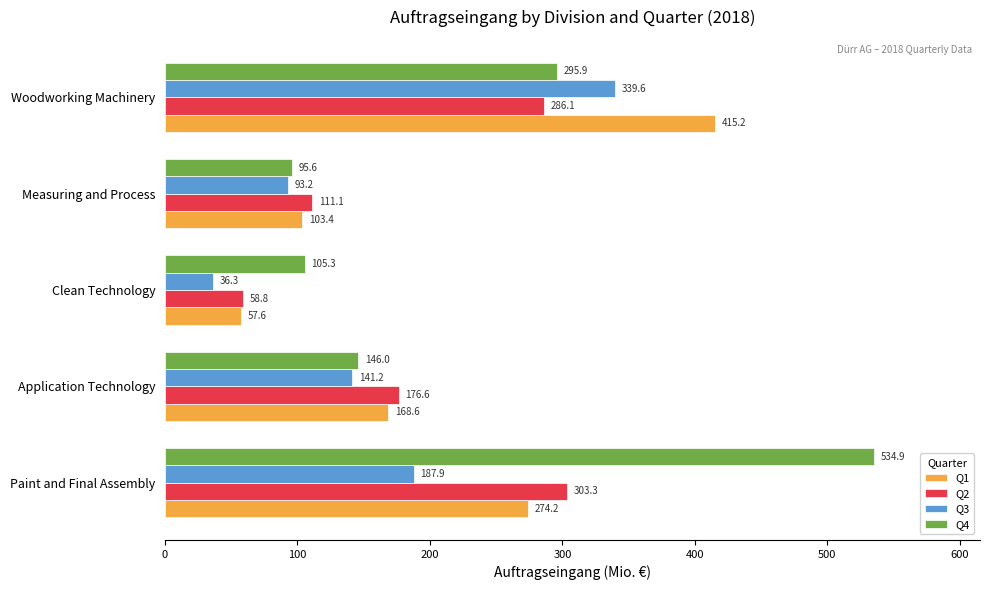

Where is Q4 nearest to the value 315?

Woodworking Machinery